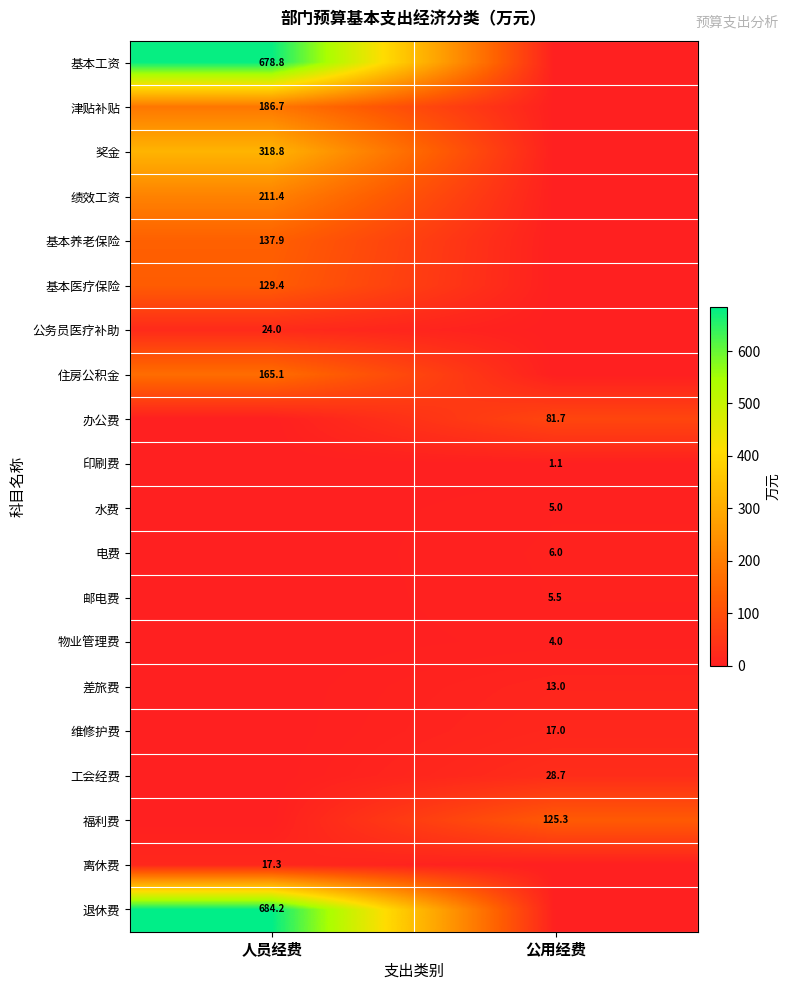

Is it true that 办公费 equals 81.7 at 公用经费?

True